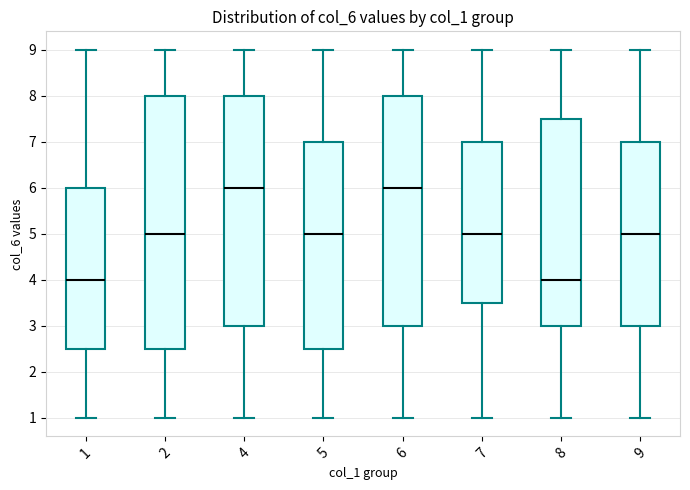

Reading left to right, read every box against the y-axis: the position of its median line, the range the box covers, and the ends of its whiskers. The values are not printed on the chart, so give them approximately, as read against the axis.

1: median 4.0, box 2.5 to 6.0, whiskers 1.0 to 9.0
2: median 5.0, box 2.5 to 8.0, whiskers 1.0 to 9.0
4: median 6.0, box 3.0 to 8.0, whiskers 1.0 to 9.0
5: median 5.0, box 2.5 to 7.0, whiskers 1.0 to 9.0
6: median 6.0, box 3.0 to 8.0, whiskers 1.0 to 9.0
7: median 5.0, box 3.5 to 7.0, whiskers 1.0 to 9.0
8: median 4.0, box 3.0 to 7.5, whiskers 1.0 to 9.0
9: median 5.0, box 3.0 to 7.0, whiskers 1.0 to 9.0